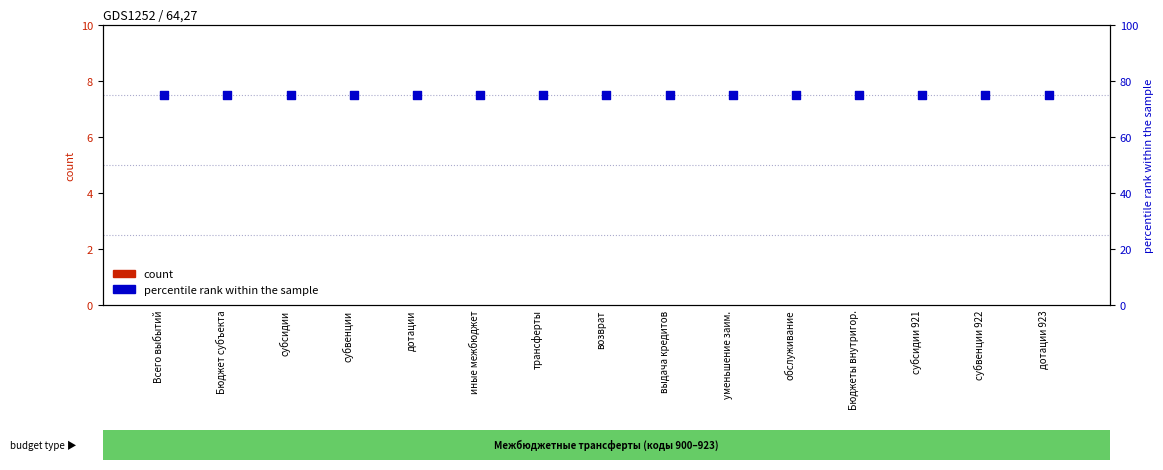

What is the total value across all series at субвенции?

75